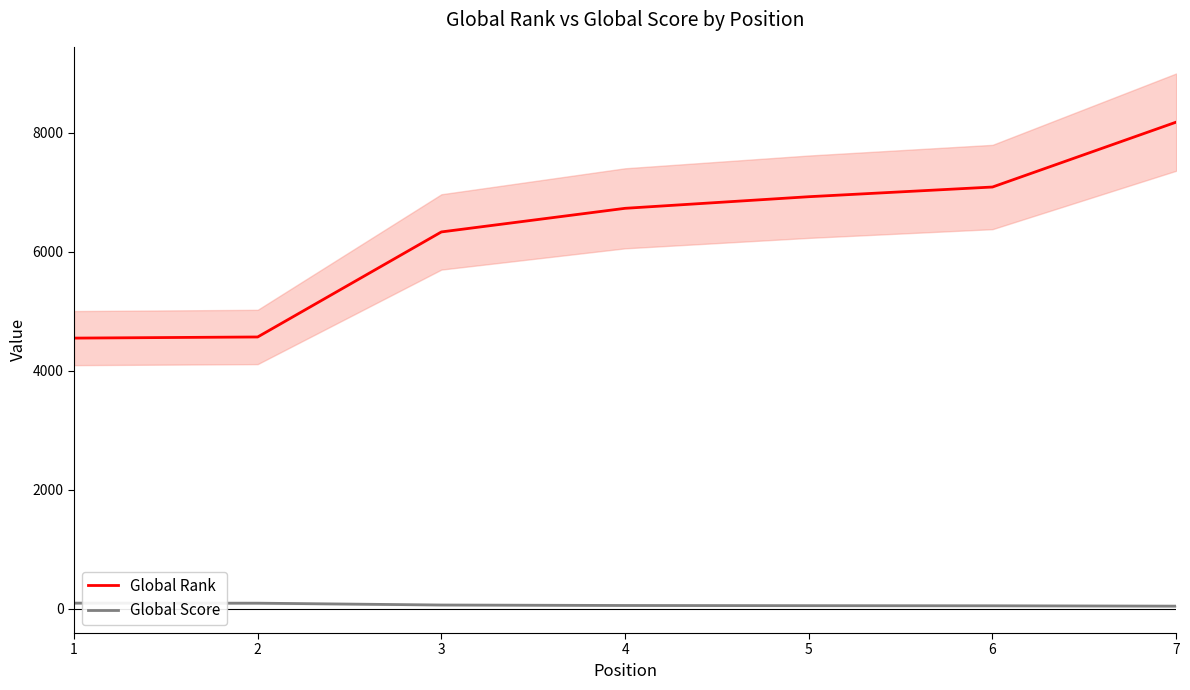

Does the chart display data point markers on the line(s)?

No